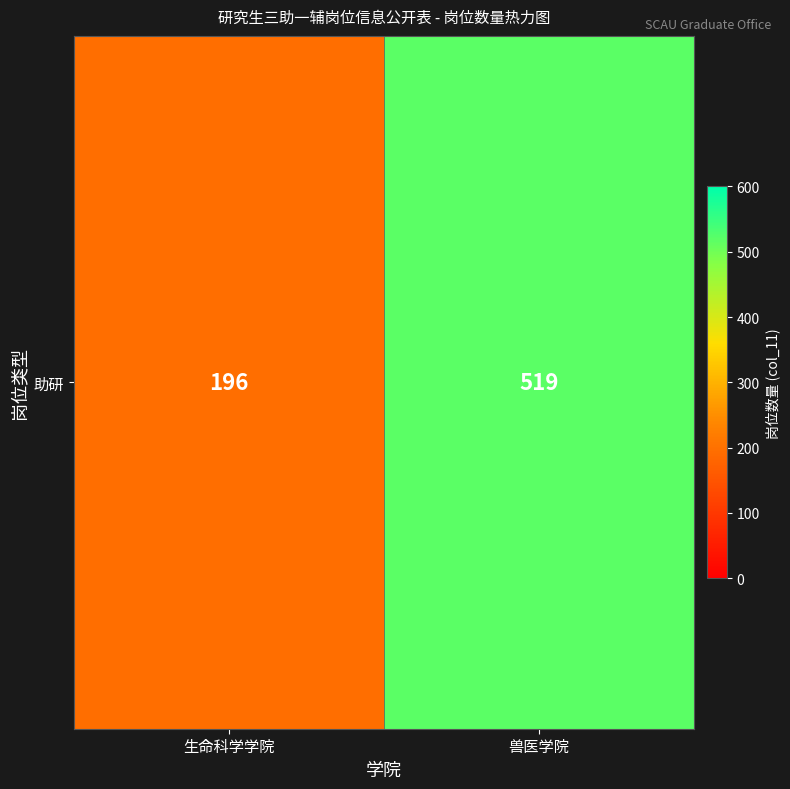

What is the minimum value shown in the chart?

196